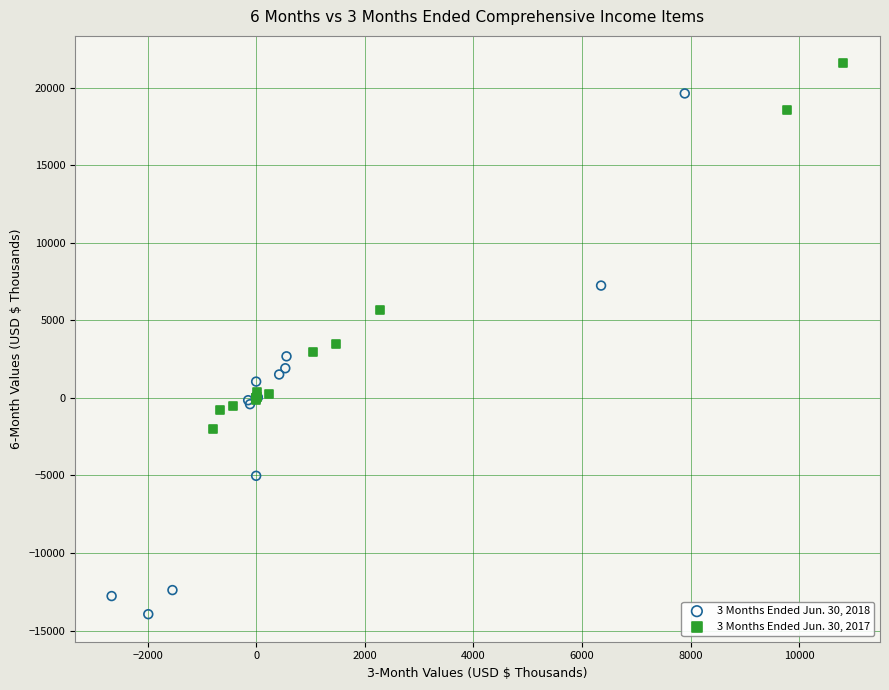

Which series contains the highest Y value?

3 Months Ended Jun. 30, 2017